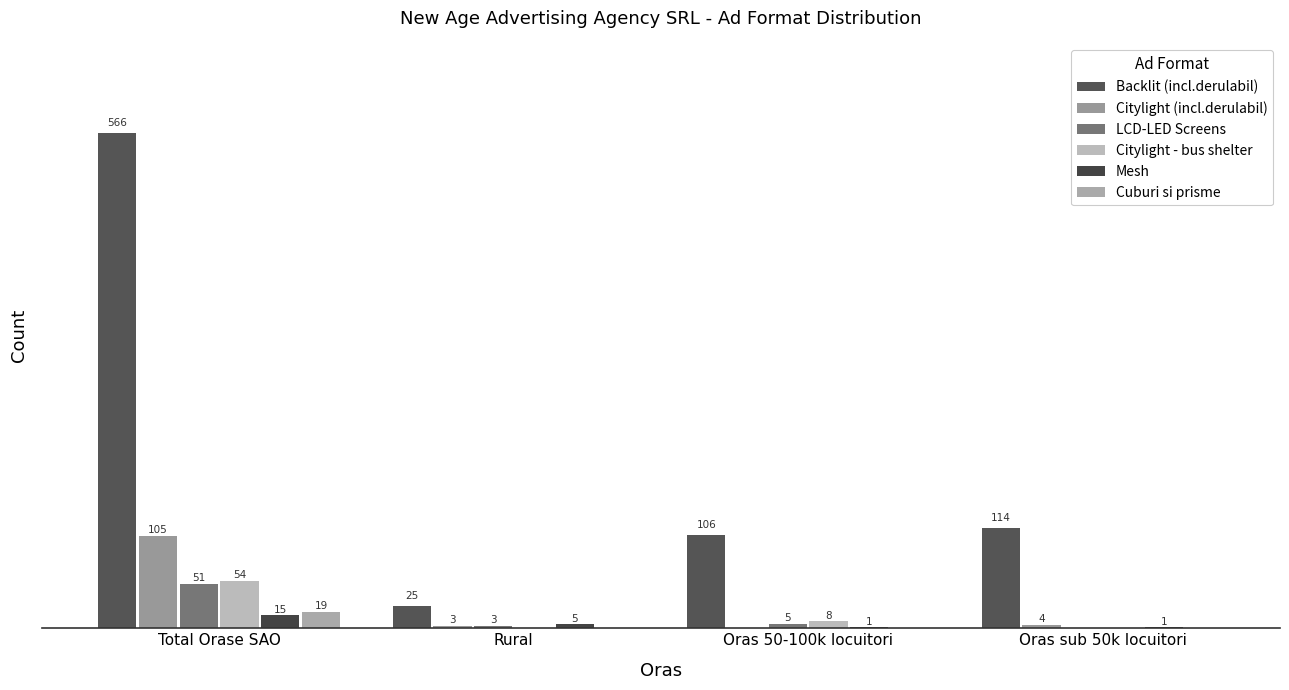

Which has a higher value, Total Orase SAO or Rural?

Total Orase SAO